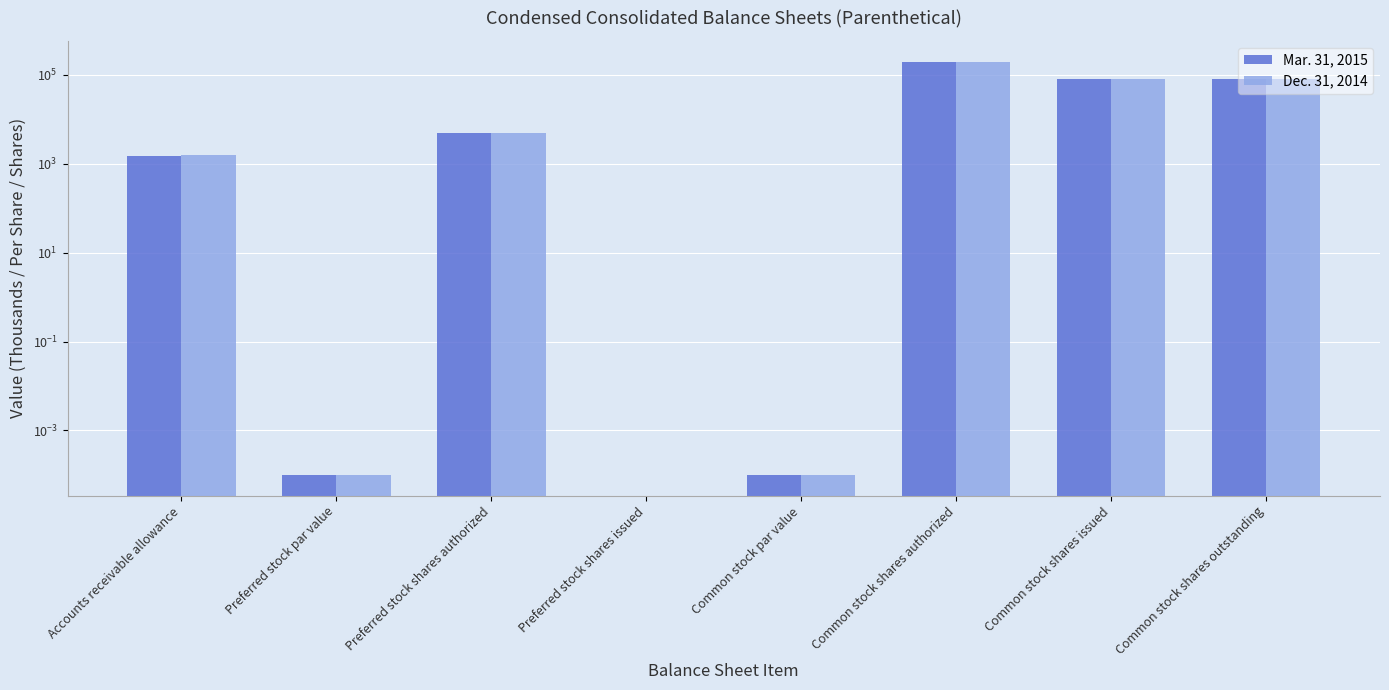

True or false: Dec. 31, 2014 has a value of 315311.2 at Common stock shares authorized.

False